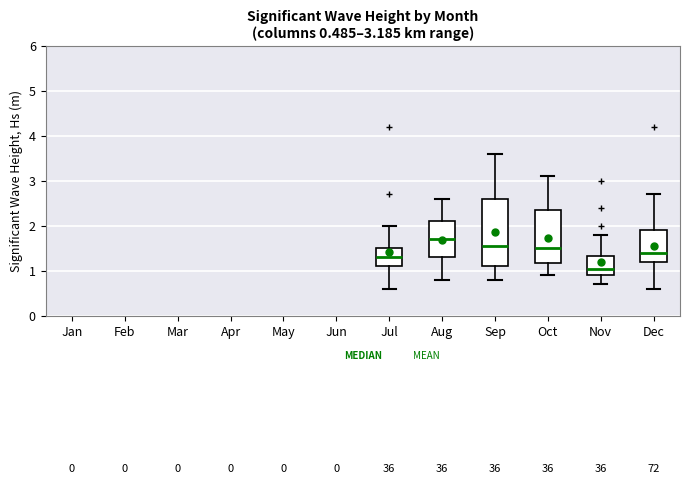

Which box's median line is the highest?

Aug